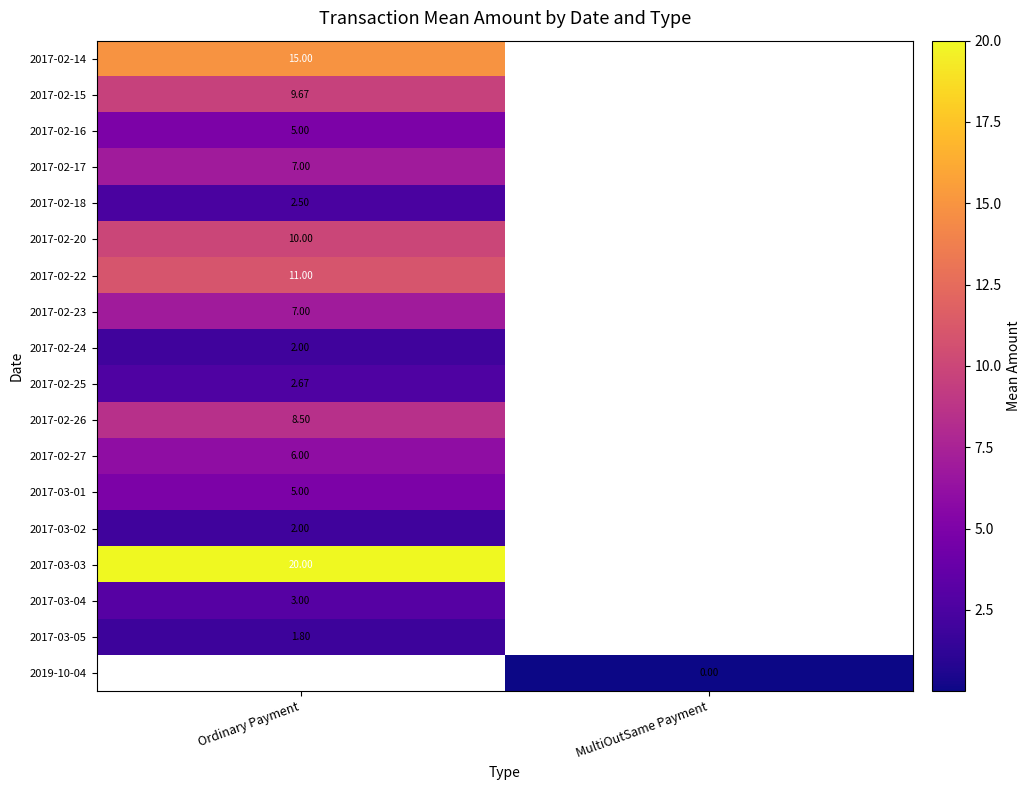

At which category does the chart reach its minimum across all series?

MultiOutSame Payment